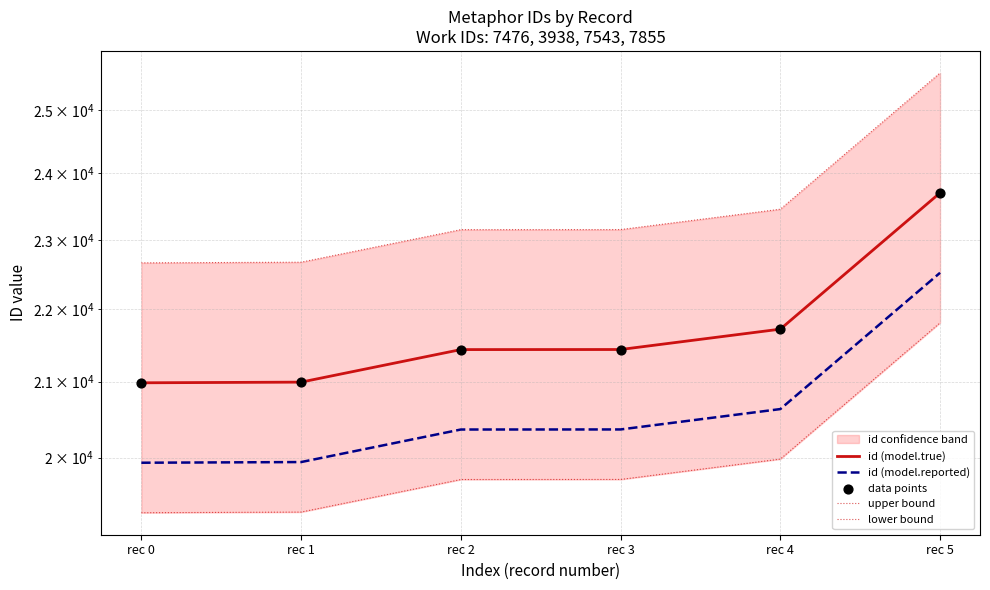

At how many categories does at least one series exceed 20288?

6